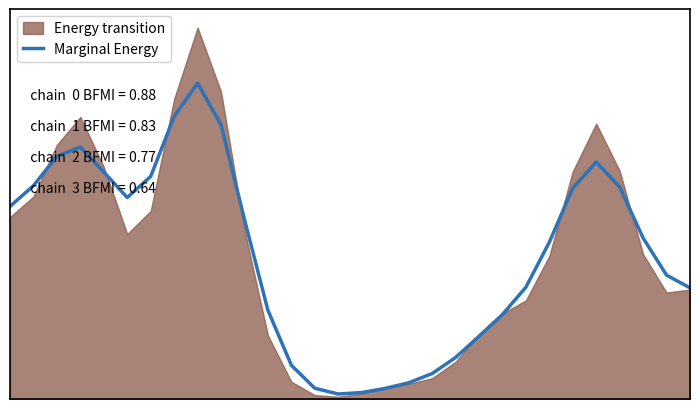

Rank the categories by value from lowest to highest.

14, 15, 16, 13, 17, 18, 12, 19, 20, 21, 11, 29, 22, 28, 23, 27, 10, 0, 5, 24, 26, 1, 6, 4, 25, 2, 3, 9, 7, 8